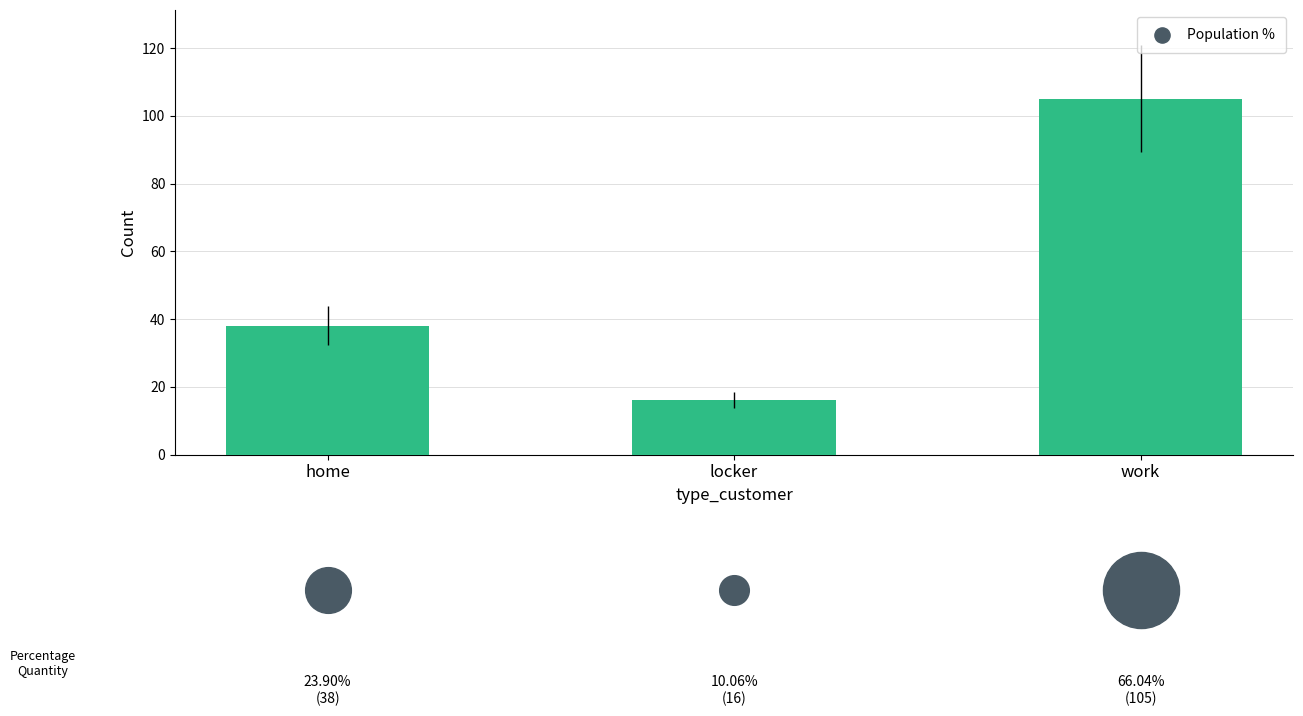

What is the ratio of the value at locker to the value at work?

0.2